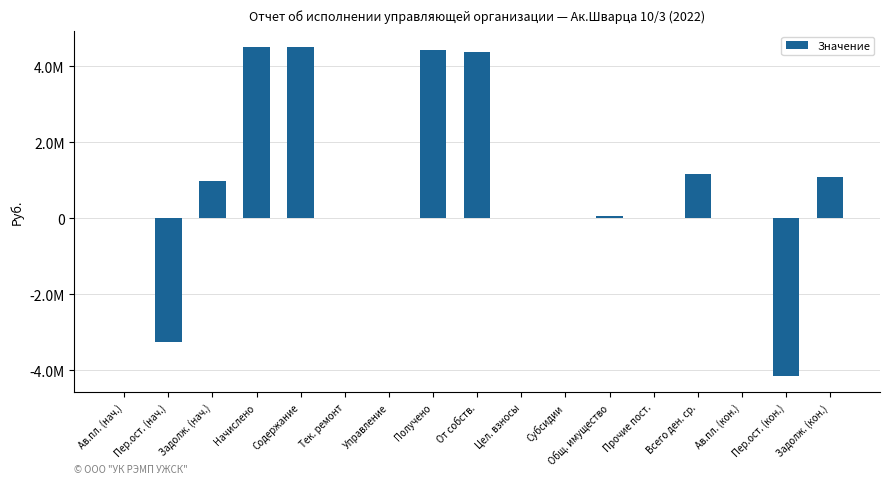

What is the difference between the maximum and minimum values?

8644647.9